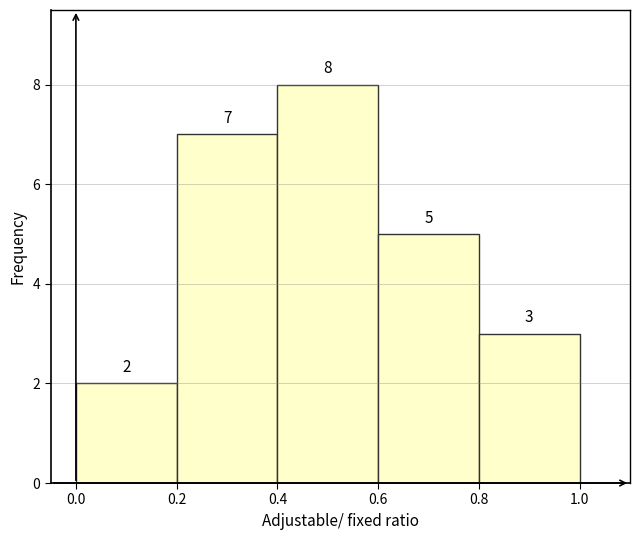

Reading left to right, transcribe this chart: for each bar, give the range it covers on the x-axis and its height.

0.0 to 0.2: 2
0.2 to 0.4: 7
0.4 to 0.6: 8
0.6 to 0.8: 5
0.8 to 1.0: 3